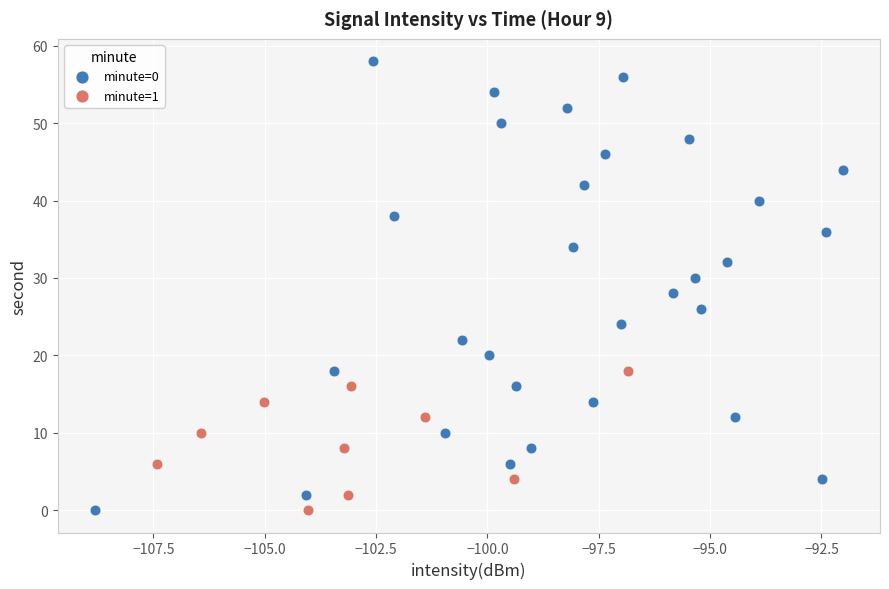

Which series contains the highest Y value?

minute=0